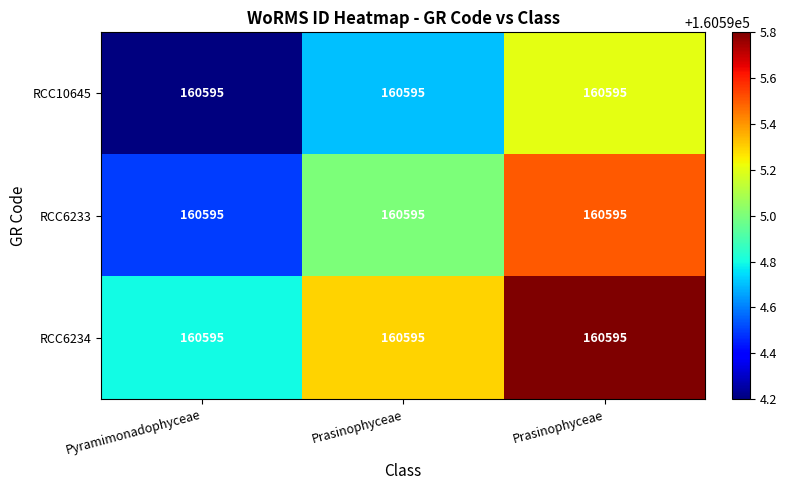

Which series has the widest spread of values?

RCC10645